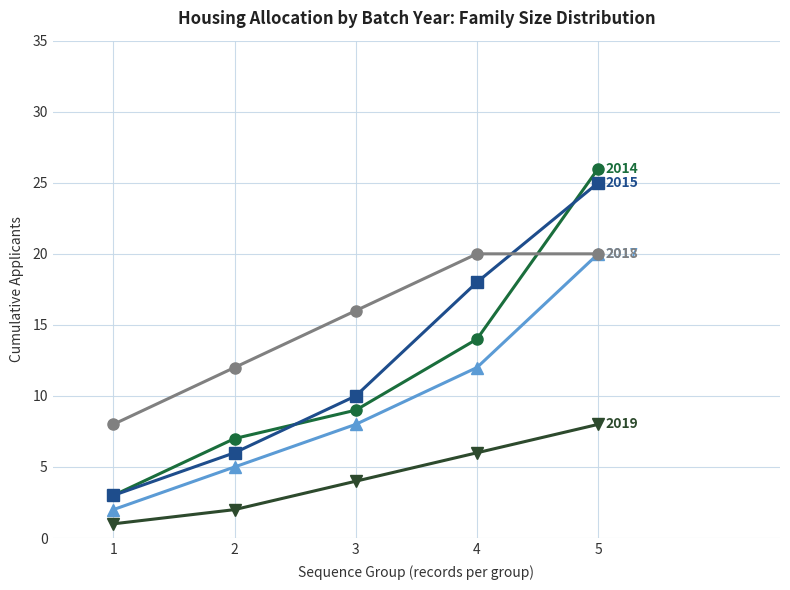

At which category is the sum across all series the highest?

5